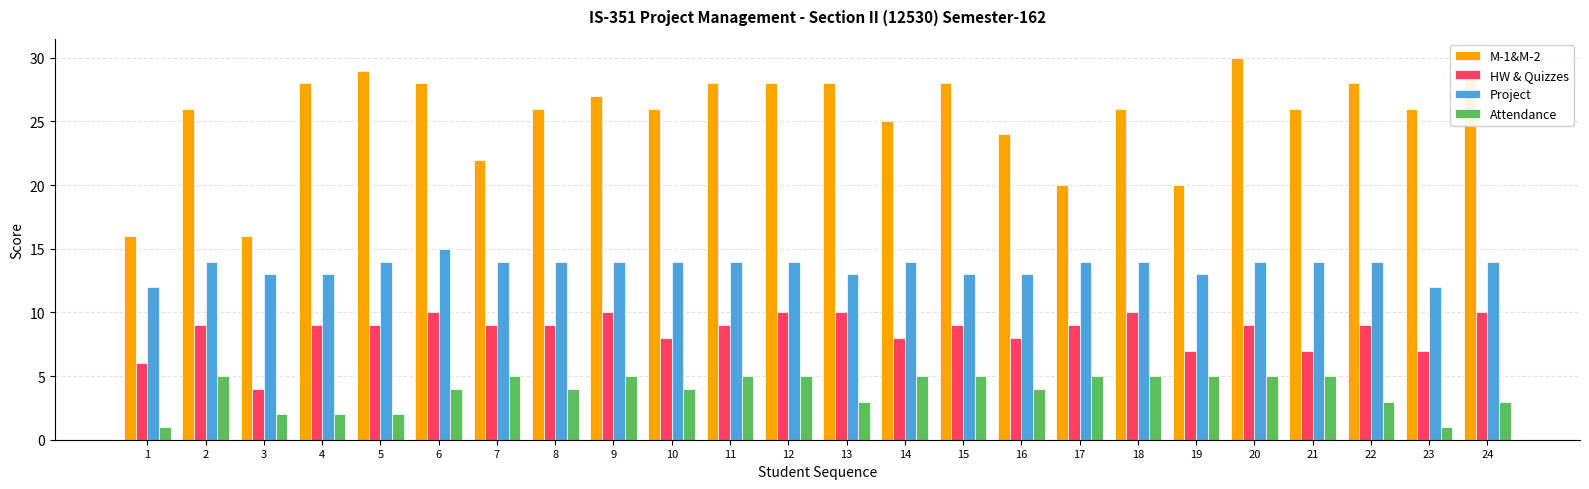

Which series has the widest spread of values?

M-1&M-2